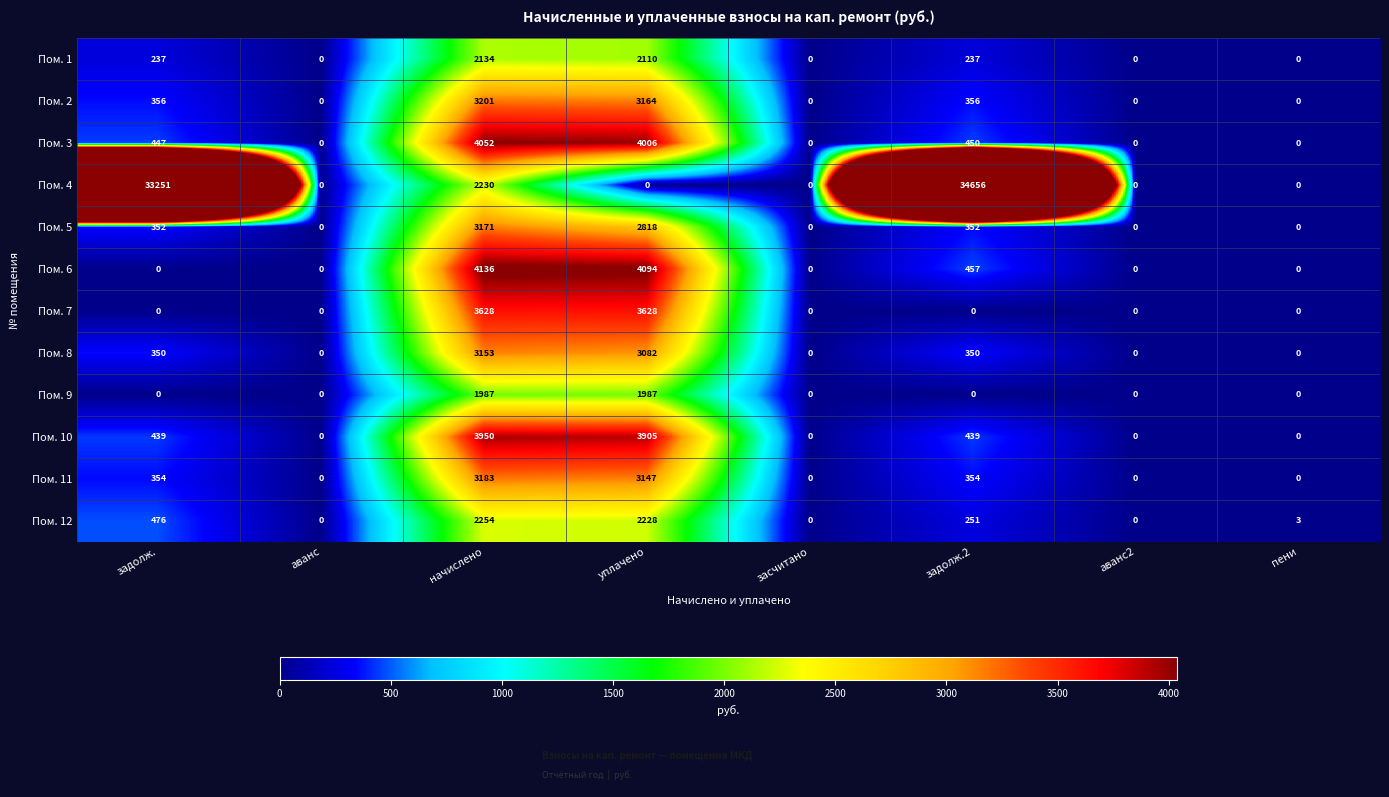

How many positive values does the Пом. 8 series have?

4